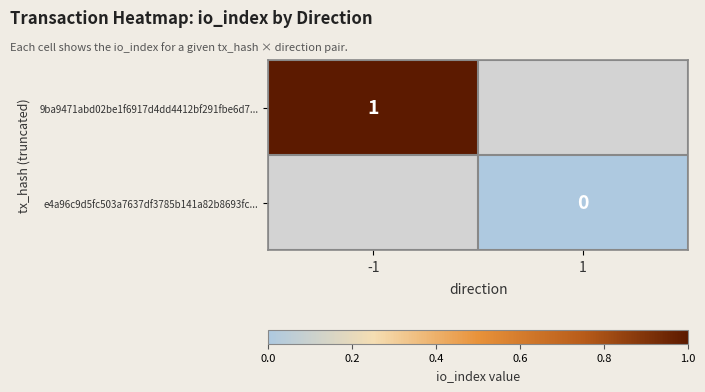

The 9ba9471abd02be1f6917d4dd4412bf291fbe6d7... series shows 2 at -1. True or false?

False